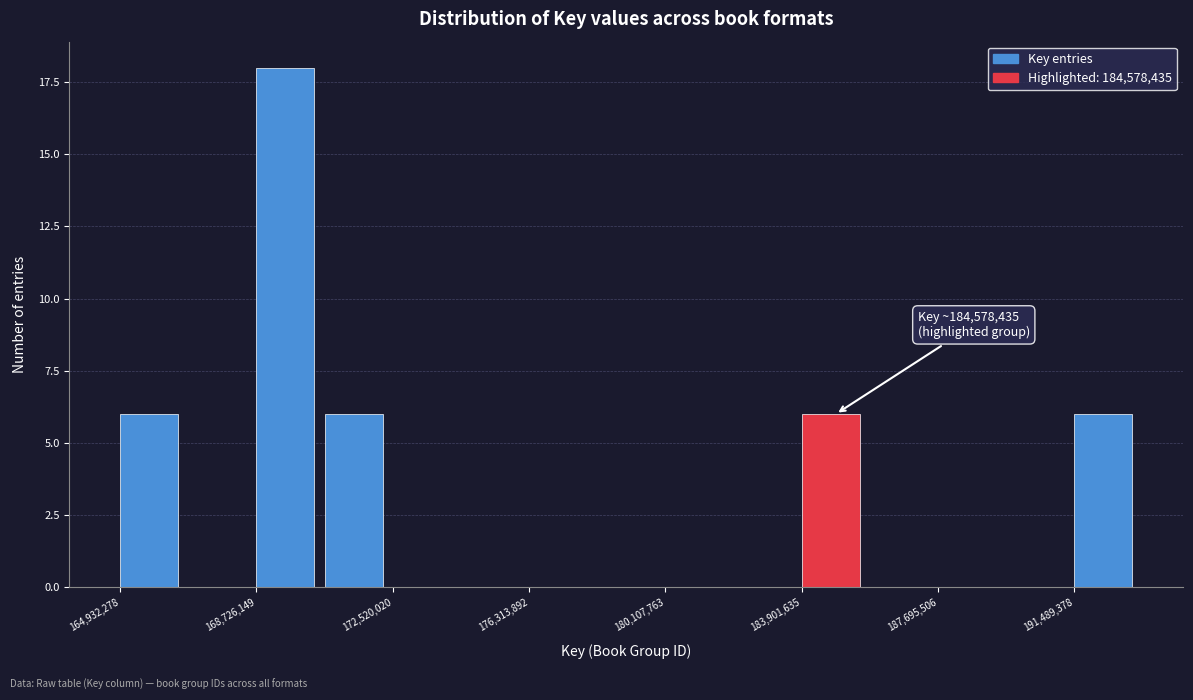

Read against the x-axis, roughly where is the centre of the tallest bar?

169500000